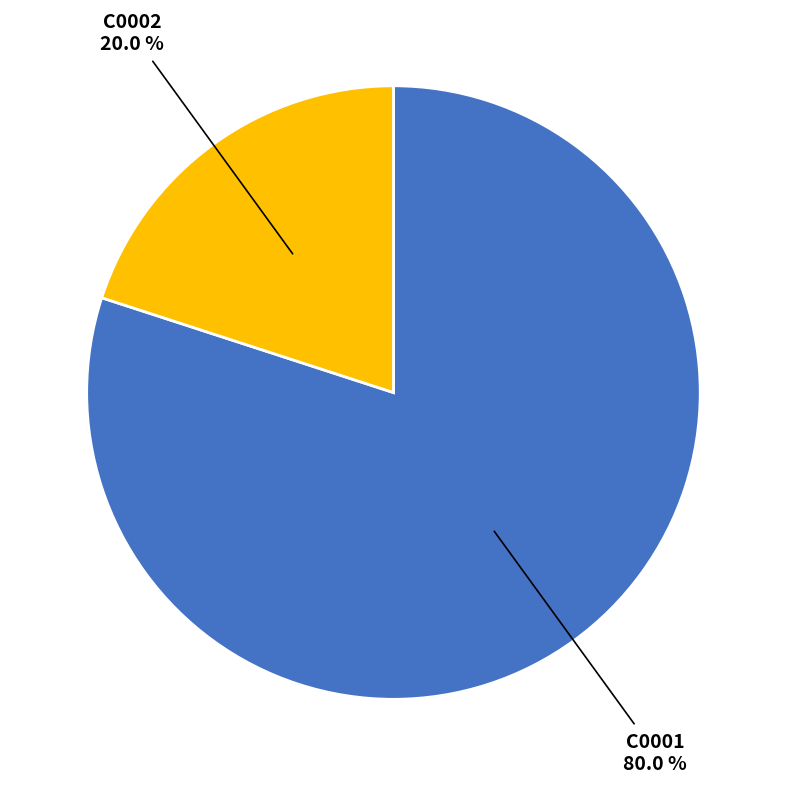

How many slices are in this pie chart?

2